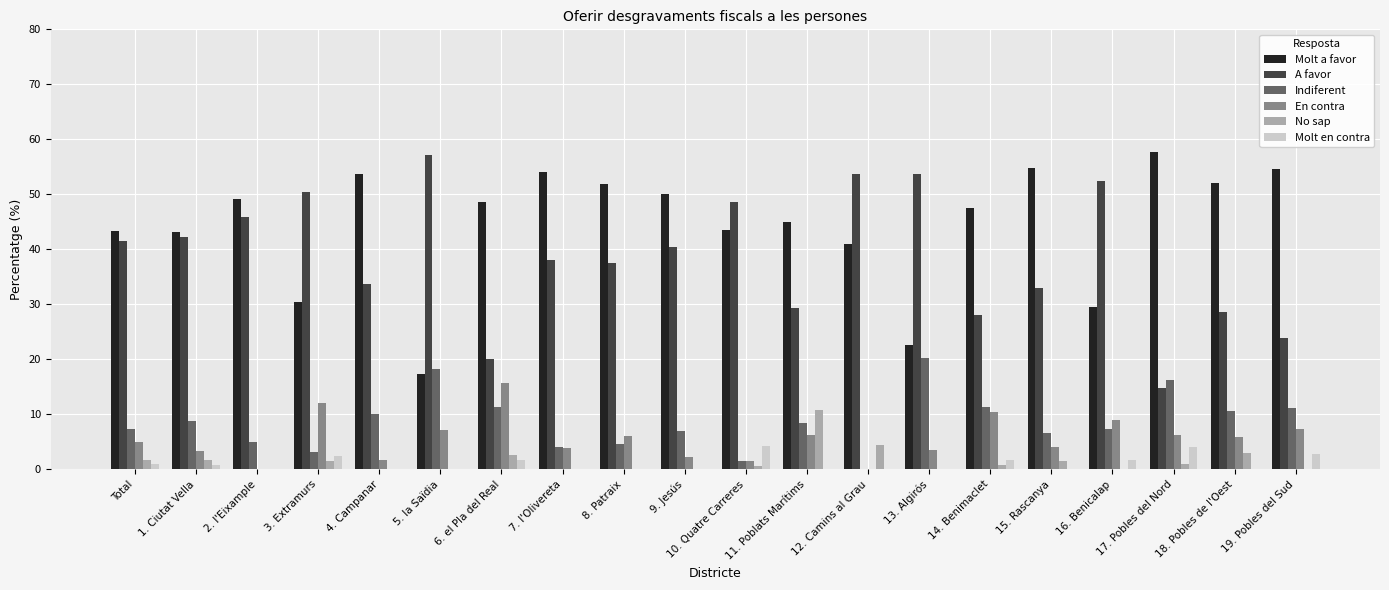

How many groups of bars are there?

20